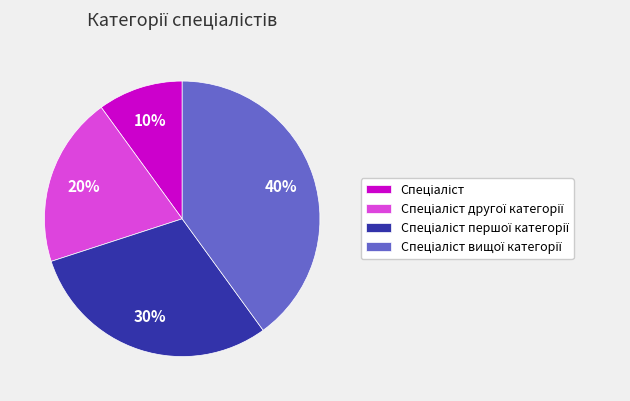

Is there any slice that represents more than half of the pie?

No